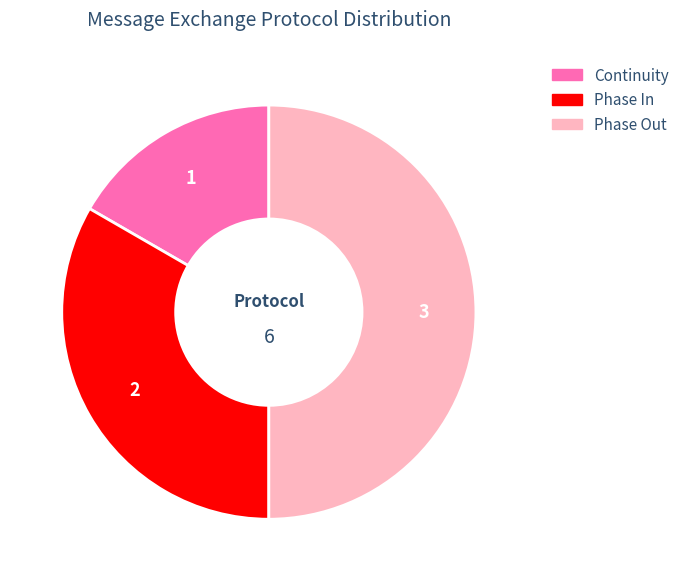

Approximately how many times larger is the value at Continuity compared to Phase Out?

0.3